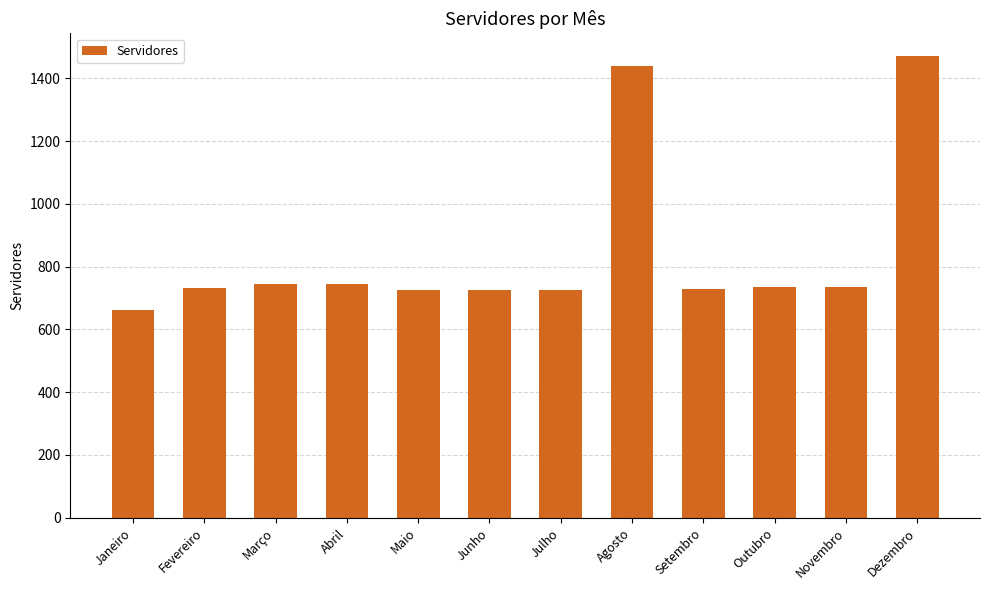

How many data points are less than 734?

6